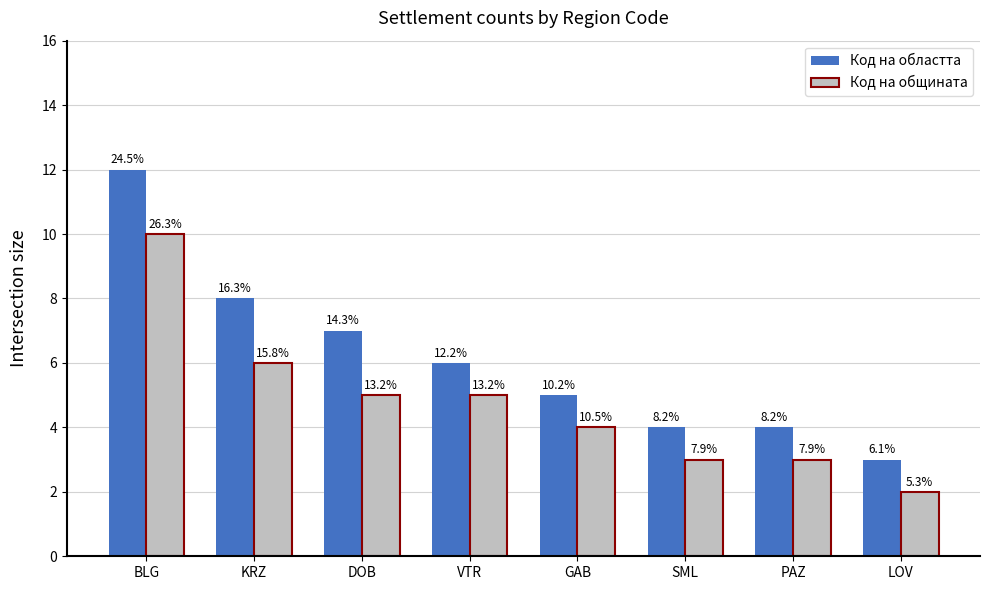

Does the chart contain stacked bars?

No